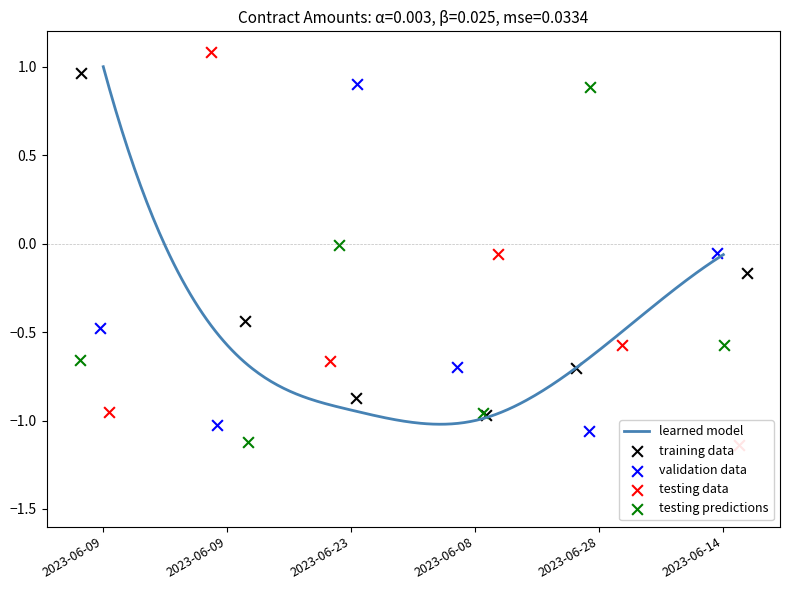

Which series contains the lowest Y value?

testing data